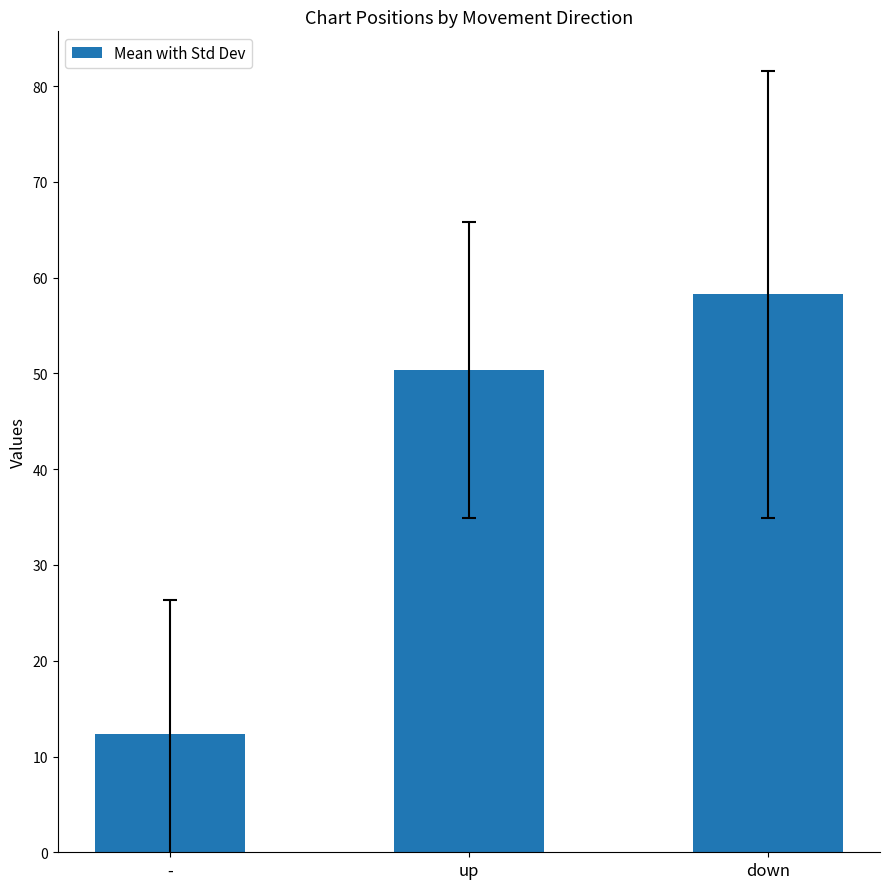

Does the chart contain any negative values?

No